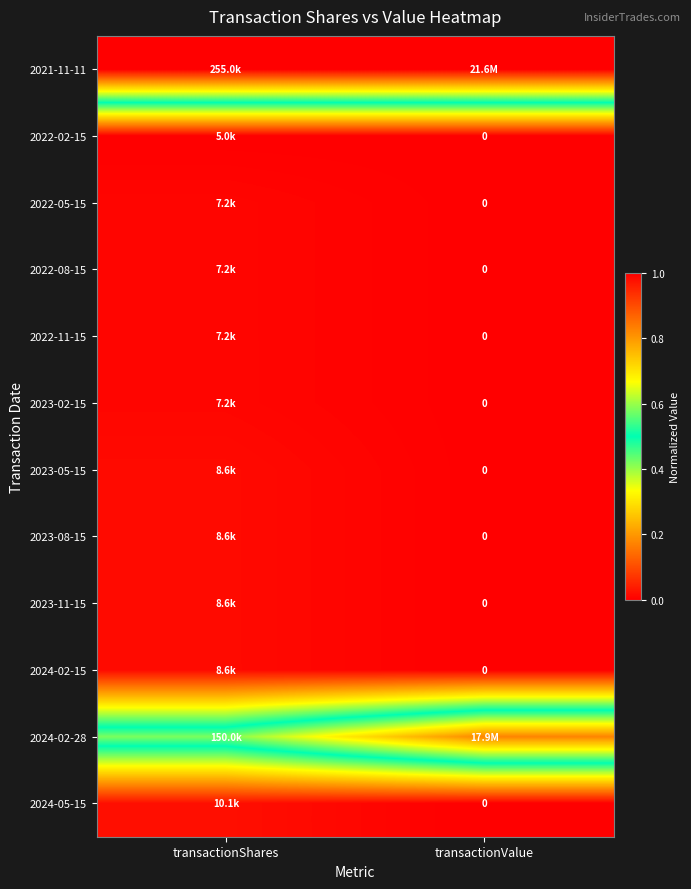

At which category is the sum across all series the highest?

transactionValue